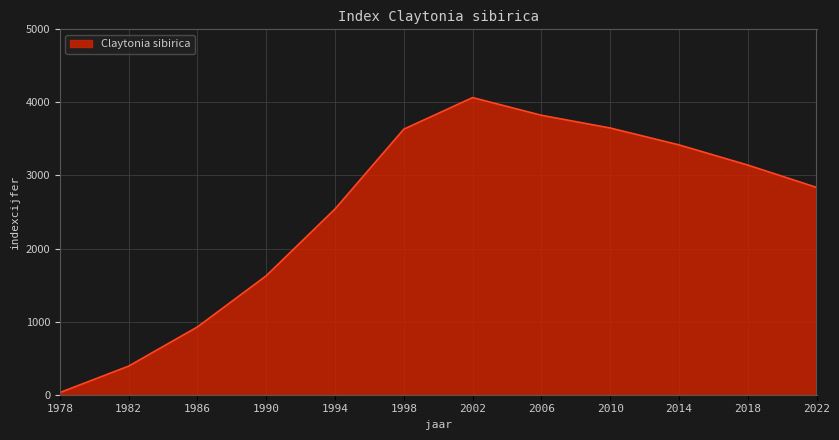

How many values are below 3143?

6